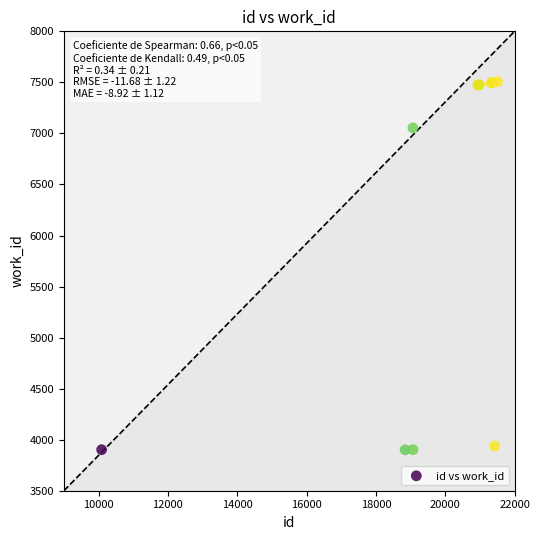

What Y value in the scatter plot is closest to 5704?

7054